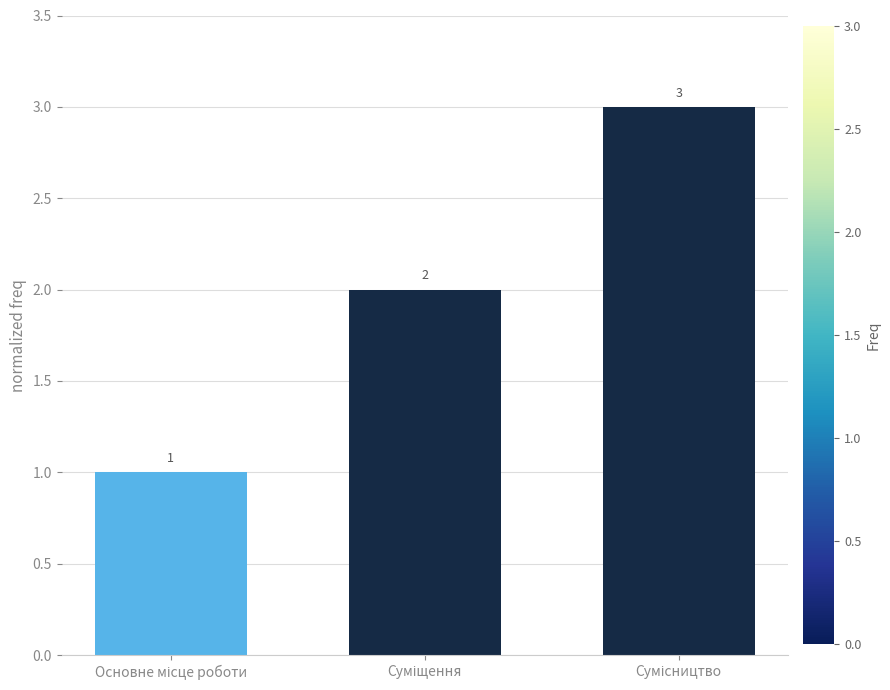

Does the chart contain stacked bars?

No